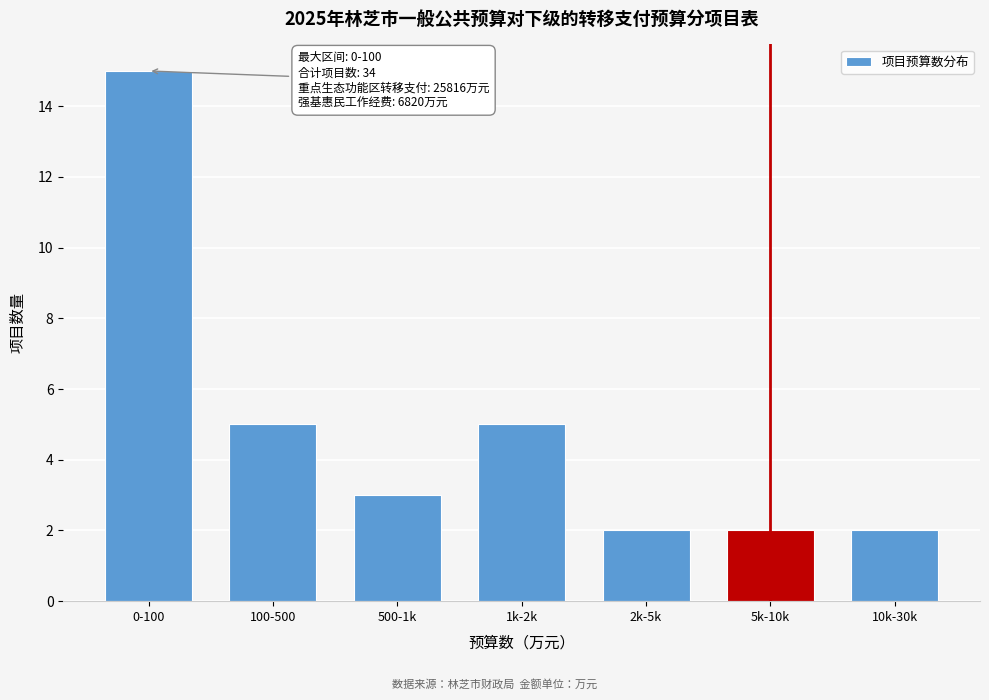

Reading left to right, extract all data points from this chart.

0-100=15	100-500=5	500-1k=3	1k-2k=5	2k-5k=2	5k-10k=2	10k-30k=2